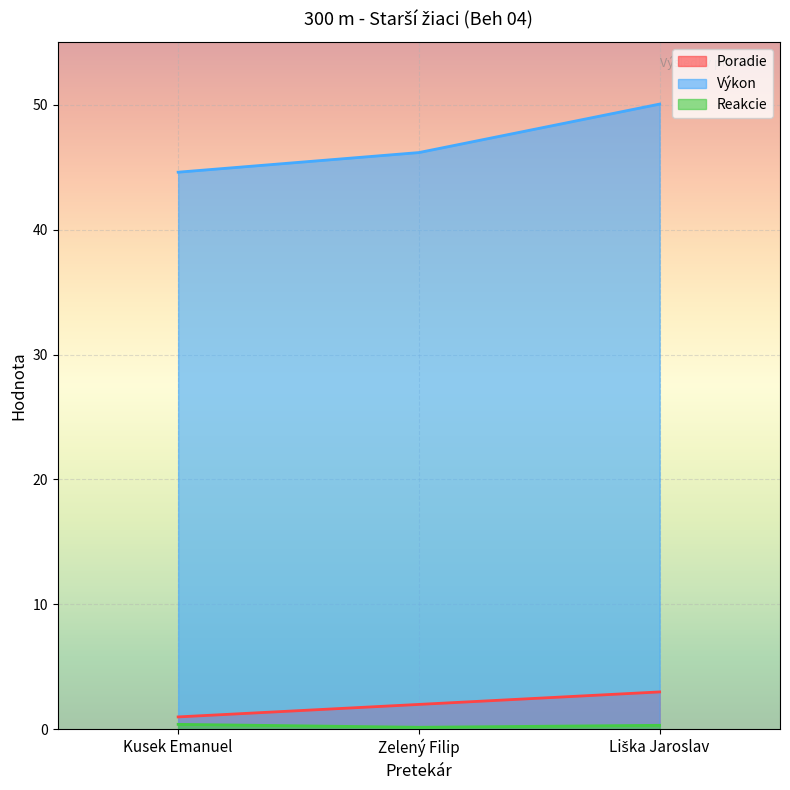

The Poradie series shows 5.2 at Liška Jaroslav. True or false?

False